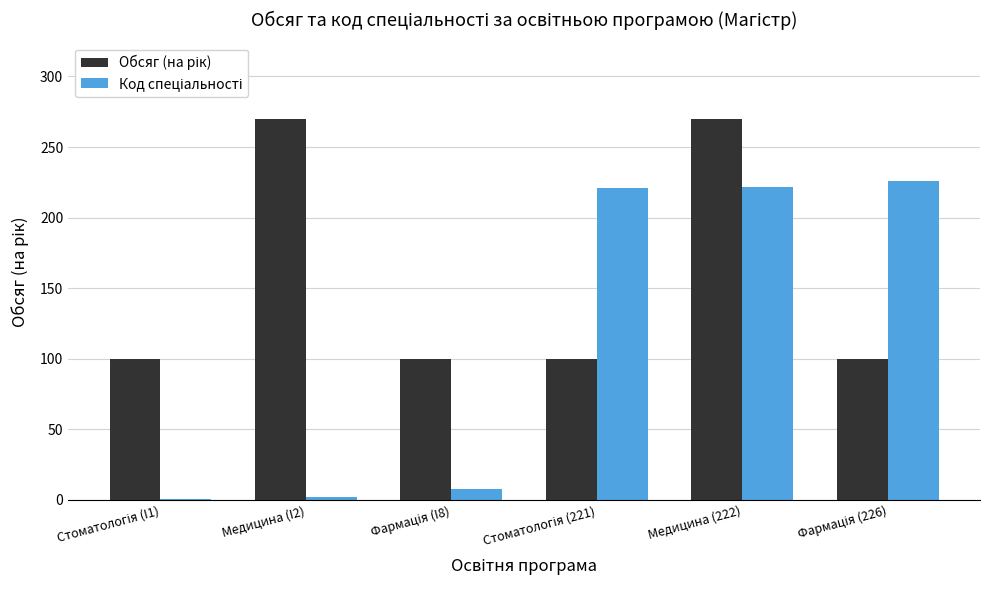

At which category is the sum across all series the highest?

Медицина (222)